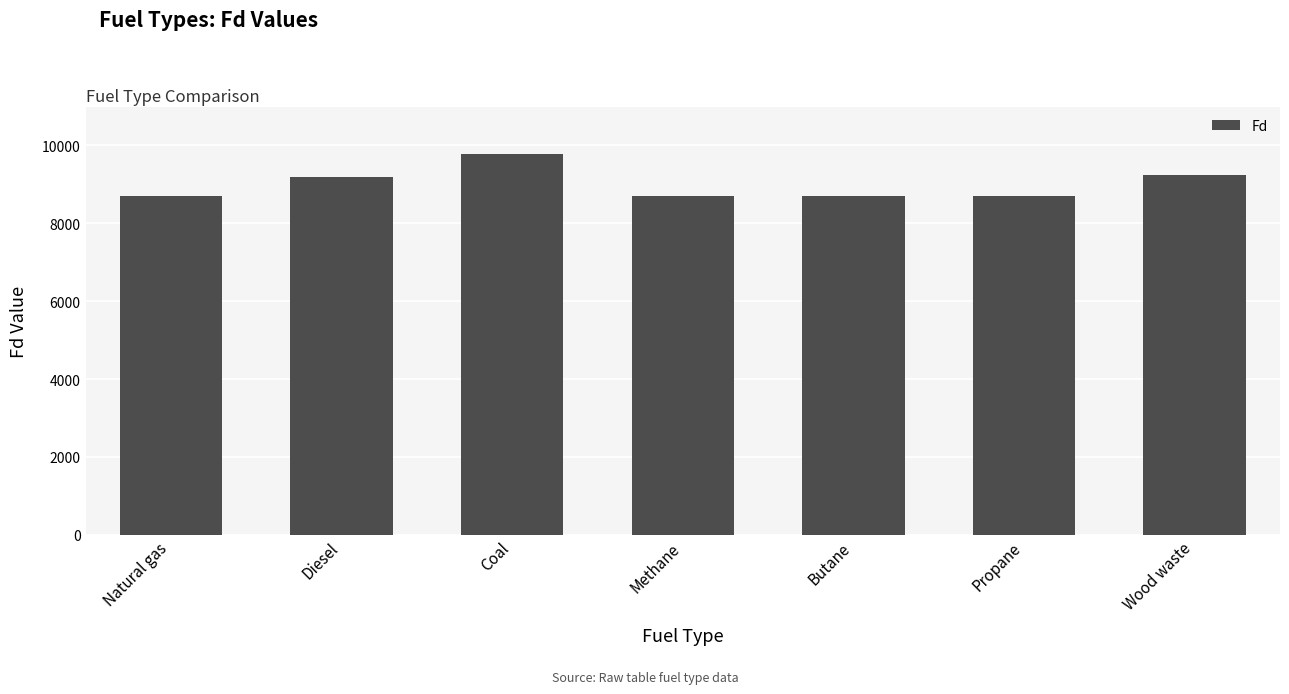

What is the approximate value at Natural gas, to the nearest 50?

8700